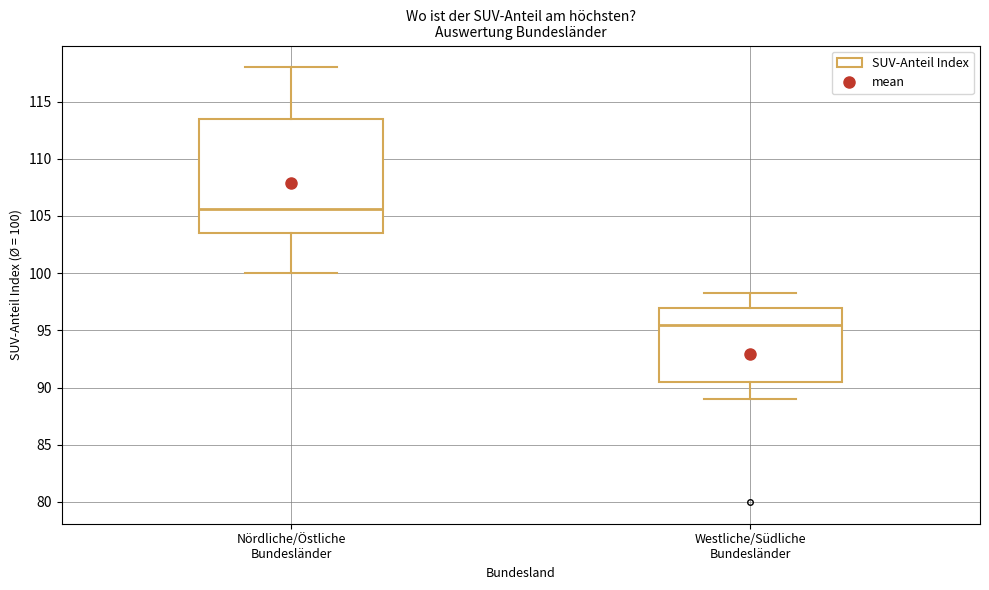

Reading left to right, transcribe this box plot: for each box, give where its median line is, the range the box spans, and where its two whiskers end, as read against the y-axis. The values are not printed on the chart, so give them approximately, as read against the axis.

Nördliche/Östliche Bundesländer: median 105.5, box 103.5 to 113.5, whiskers 100.0 to 118.0
Westliche/Südliche Bundesländer: median 95.5, box 90.5 to 97.0, whiskers 89.0 to 98.5